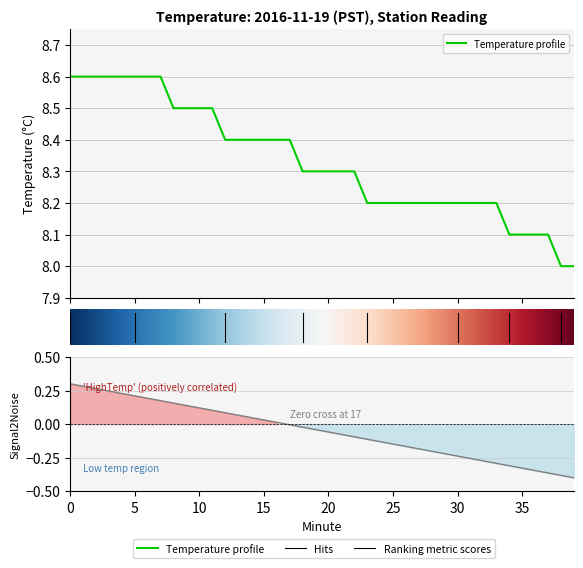

What is the difference between the values at 23 and 1?

0.4